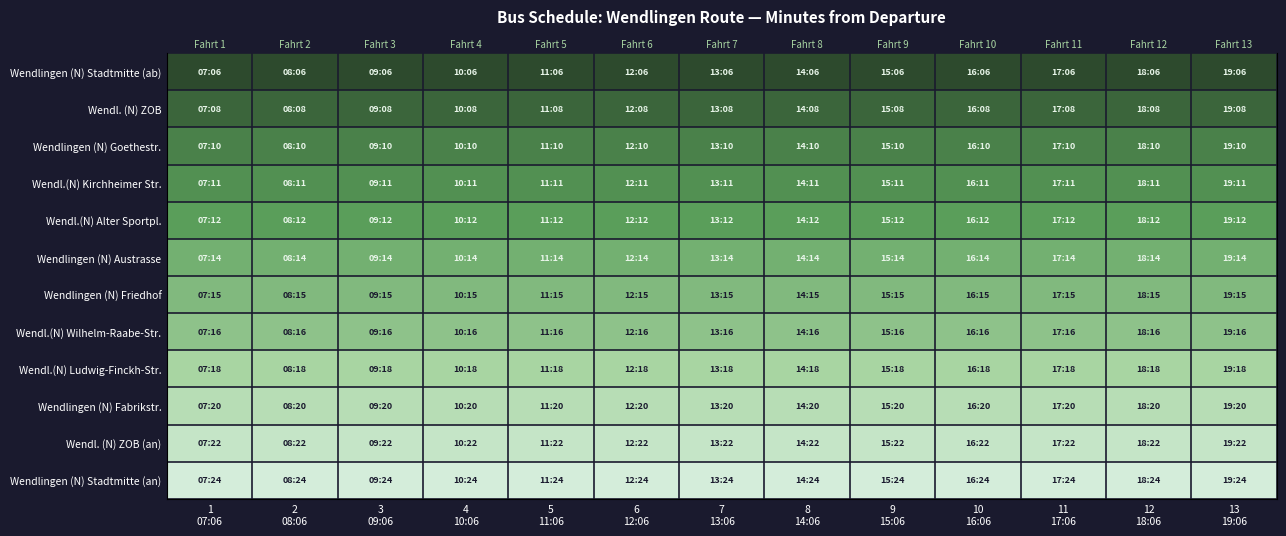

At 11 17:06, list the series in order from largest to smallest.

Wendlingen (N) Stadtmitte (an), Wendl. (N) ZOB (an), Wendlingen (N) Fabrikstr., Wendl.(N) Ludwig-Finckh-Str., Wendl.(N) Wilhelm-Raabe-Str., Wendlingen (N) Friedhof, Wendlingen (N) Austrasse, Wendl.(N) Alter Sportpl., Wendl.(N) Kirchheimer Str., Wendlingen (N) Goethestr., Wendl. (N) ZOB, Wendlingen (N) Stadtmitte (ab)